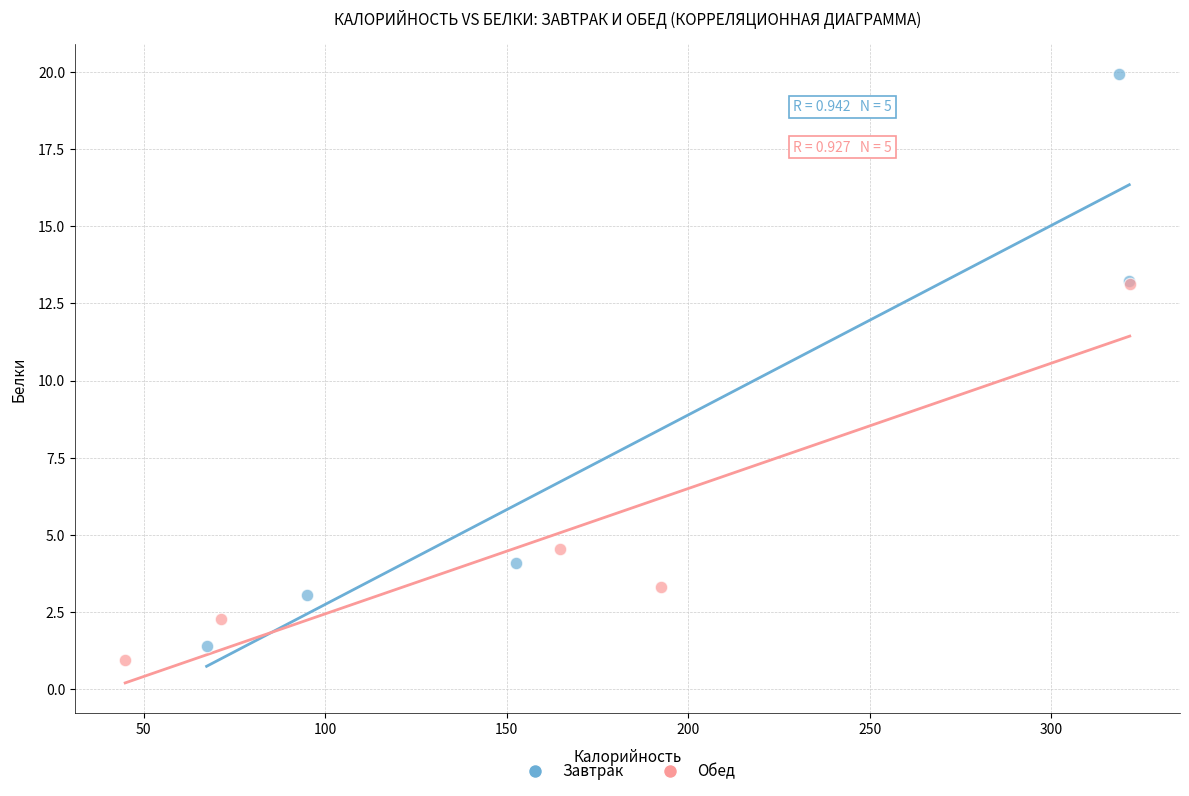

Which series has the widest spread of Y values?

Завтрак